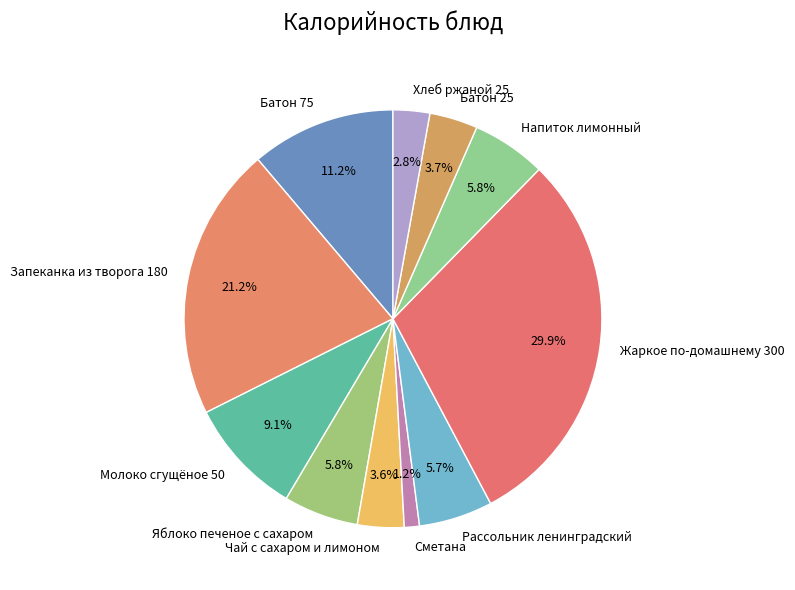

How many slices are in this pie chart?

11